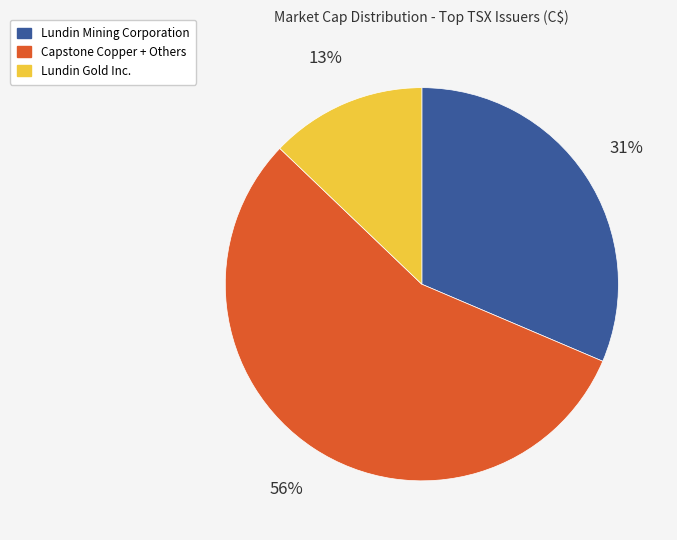

To the nearest percent, what is the average slice percentage?

33%